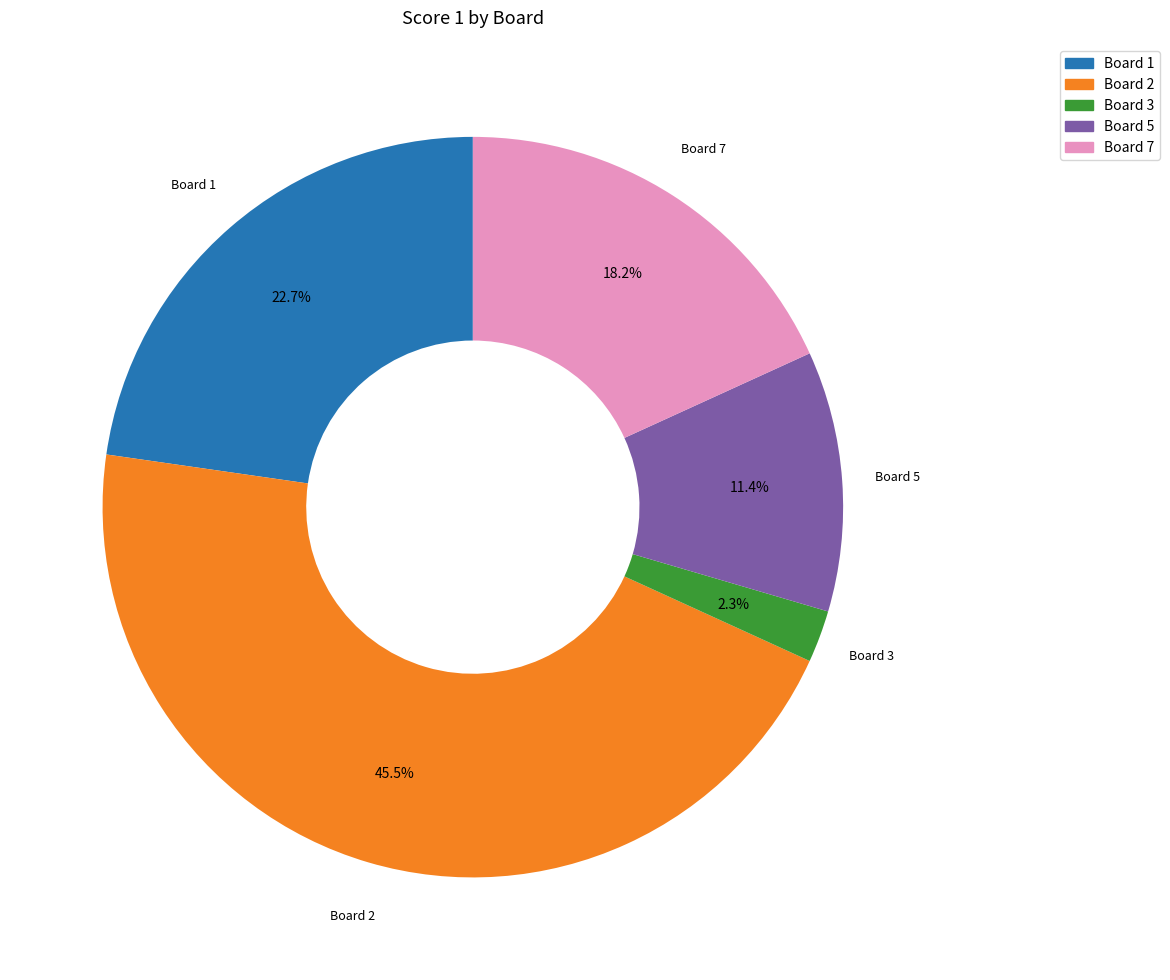

To the nearest percent, what is the difference between the largest and smallest slice percentages?

43%